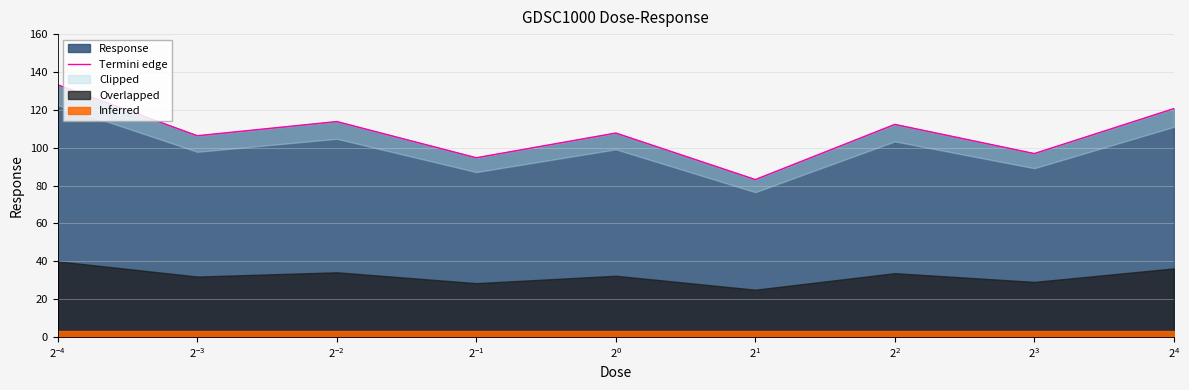

What is the lowest value of the Response series?

83.1